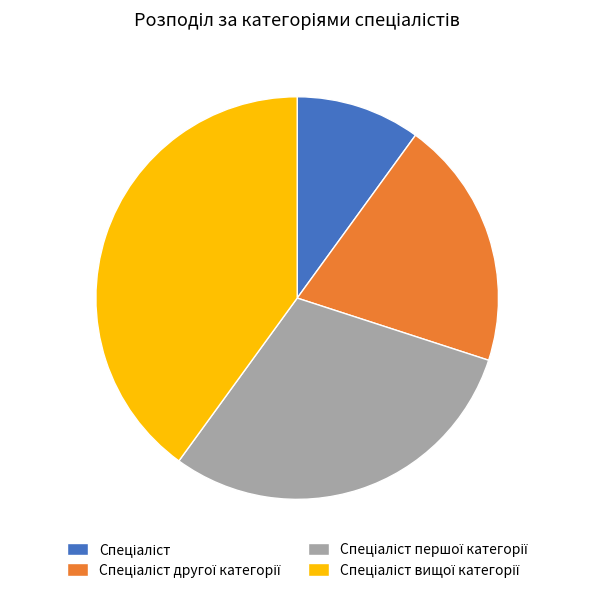

Is there a majority slice in this chart?

No